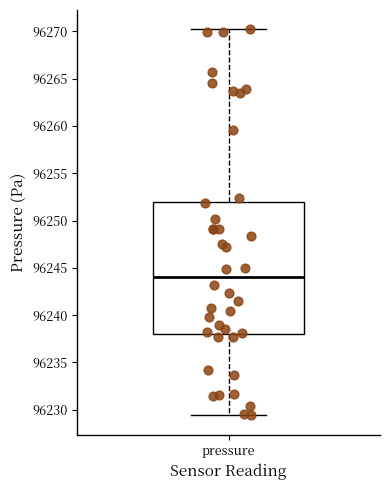

Where is the upper edge of the box for pressure on the y-axis? The values are not printed on the chart, so give them approximately, as read against the axis.

96252.0